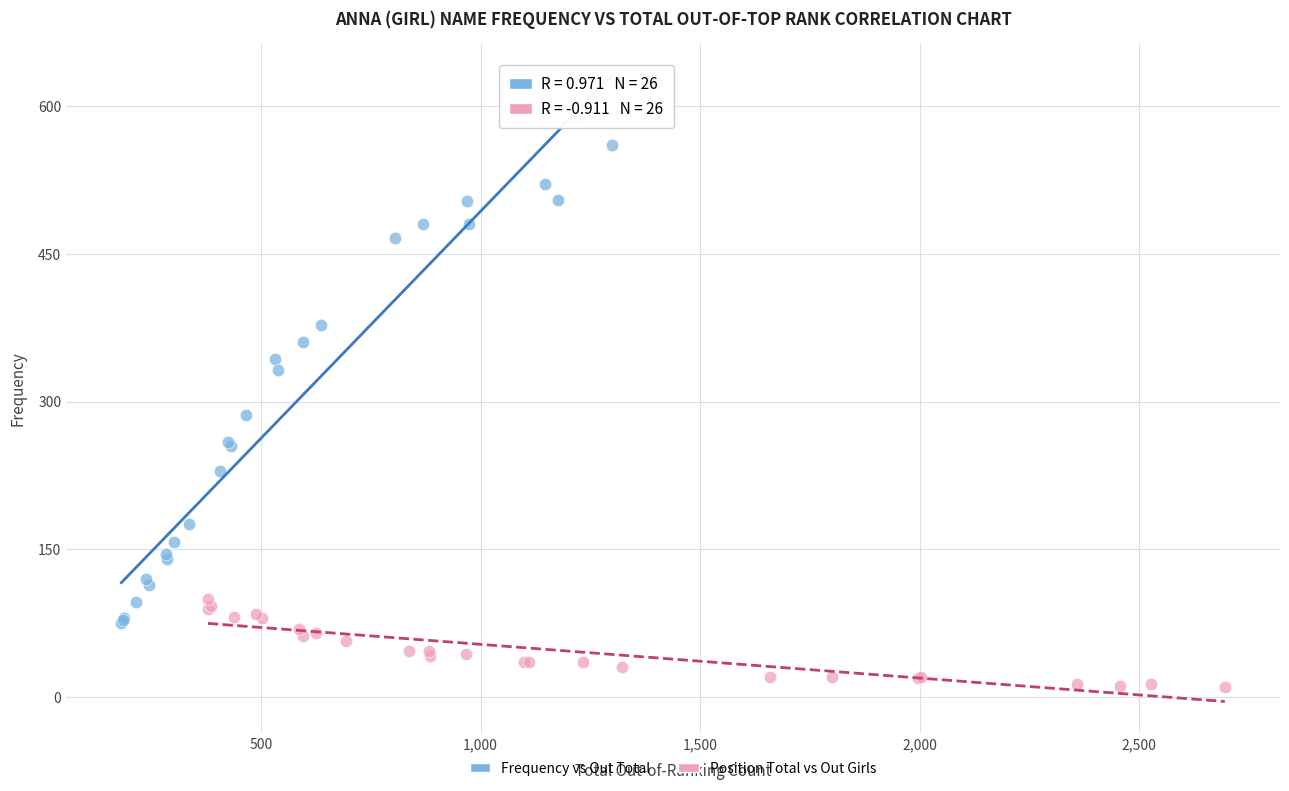

Which series reaches the minimum Y coordinate?

Position Total vs Out Girls